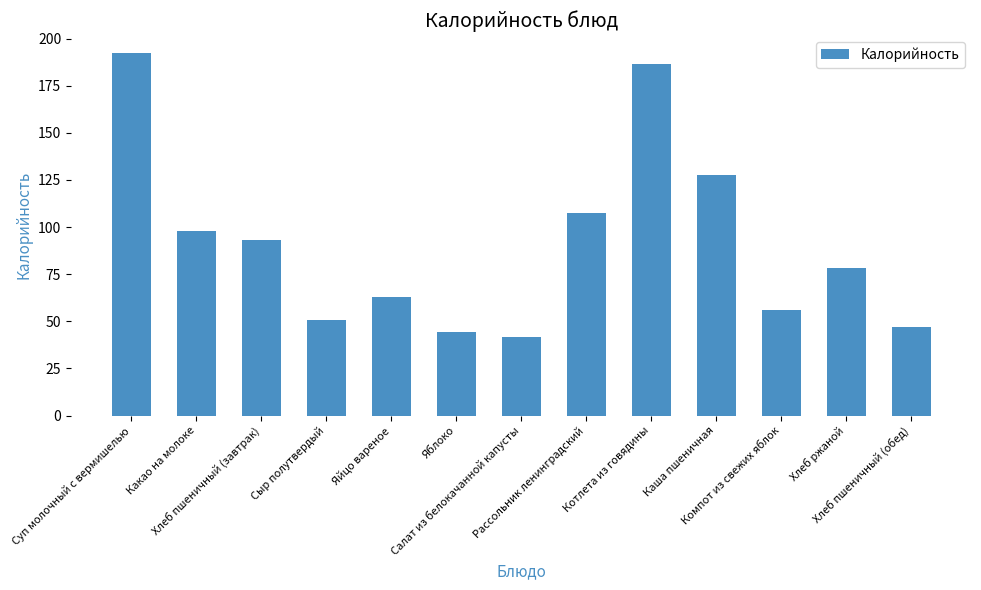

List the labels in order of value, smallest first.

Салат из белокачанной капусты, Яблоко, Хлеб пшеничный (обед), Сыр полутвердый, Компот из свежих яблок, Яйцо вареное, Хлеб ржаной, Хлеб пшеничный (завтрак), Какао на молоке, Рассольник ленинградский, Каша пшеничная, Котлета из говядины, Суп молочный с вермишелью